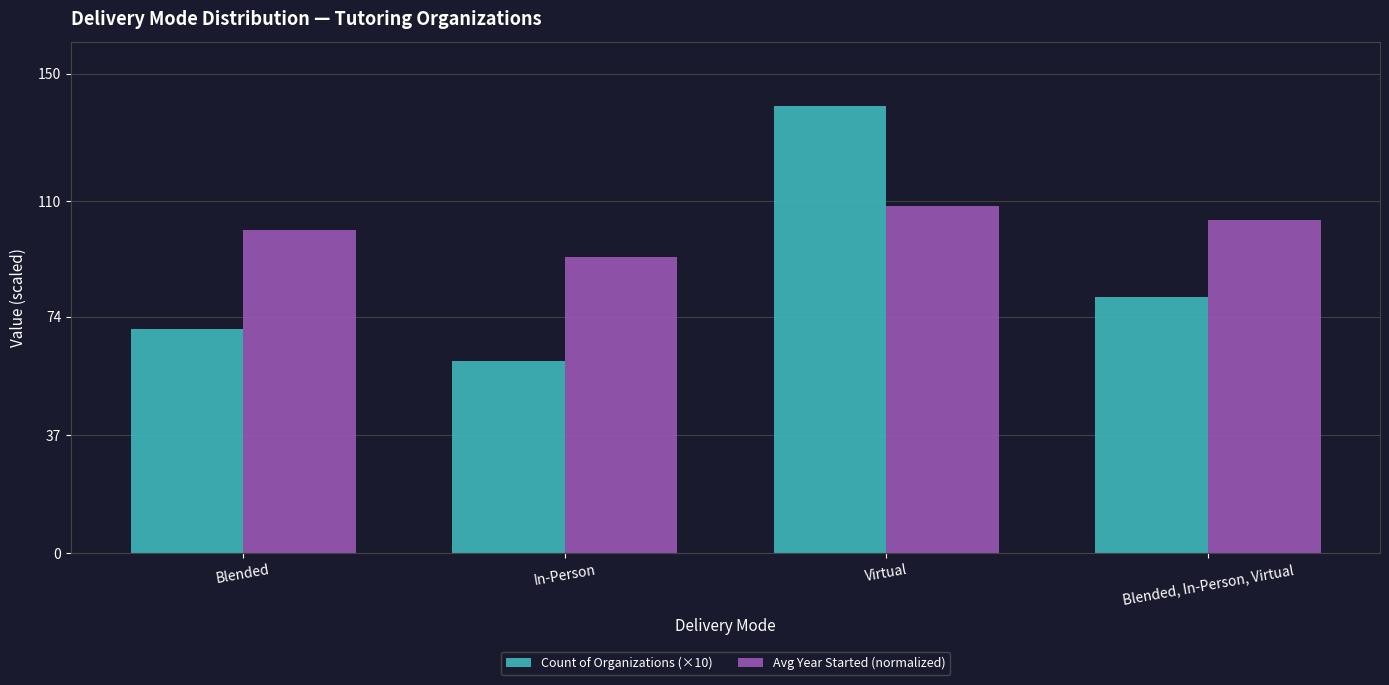

What is the sum of all Count of Organizations (×10) values?

350.0